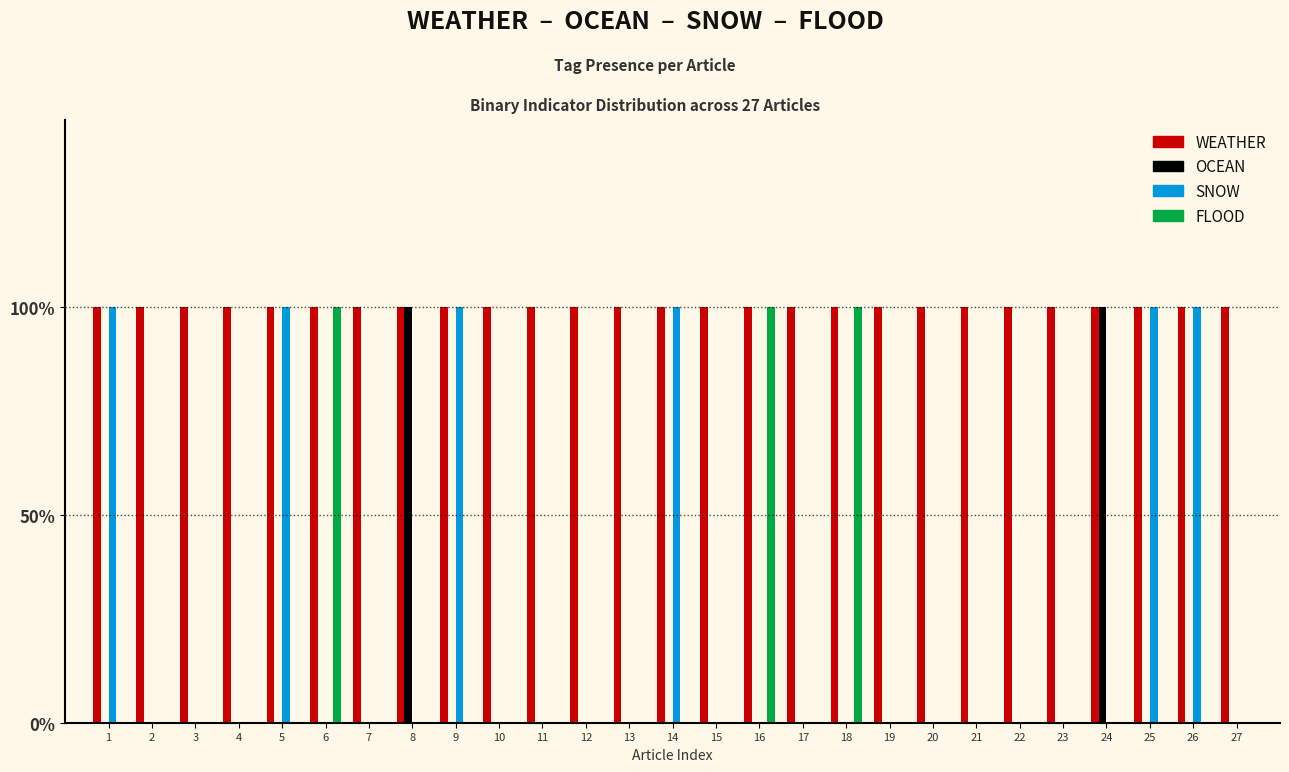

What are all the series names shown in the legend?

WEATHER, OCEAN, SNOW, FLOOD